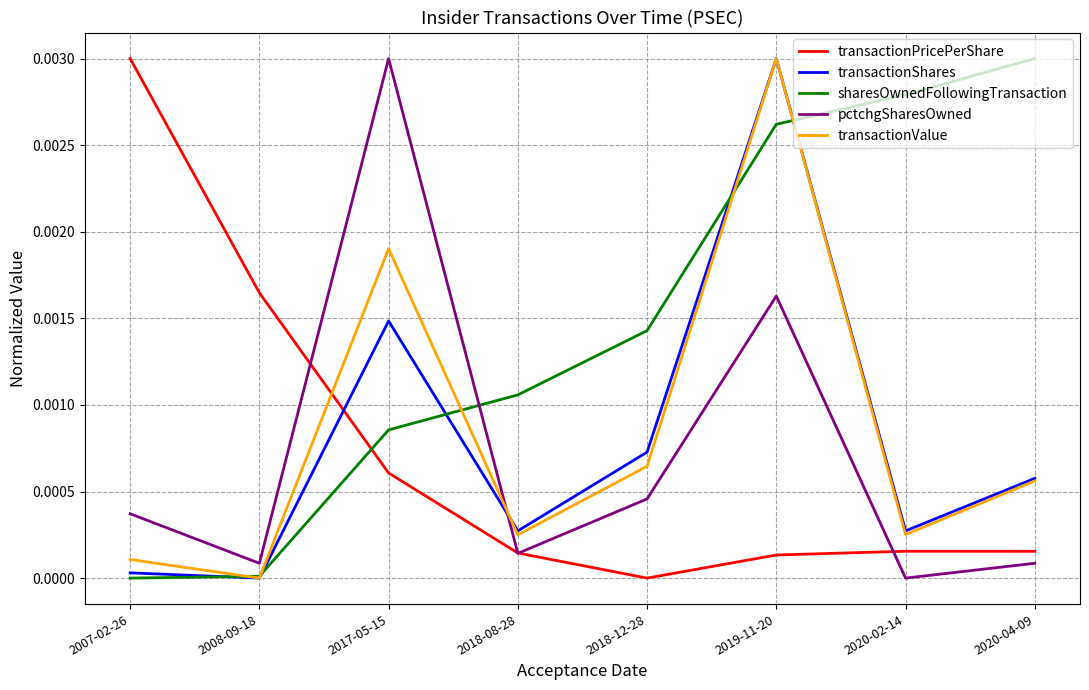

Where do transactionValue and pctchgSharesOwned first cross each other?

2017-05-15 and 2018-08-28